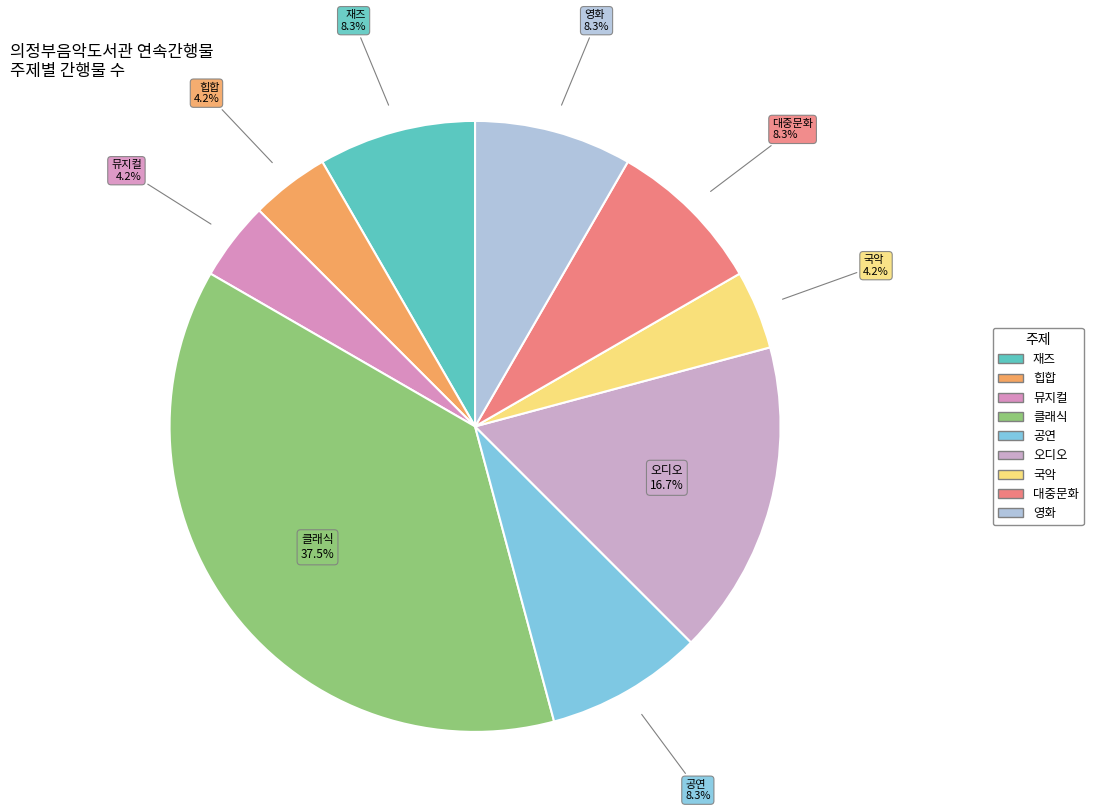

Is 공연 the majority of the pie?

No